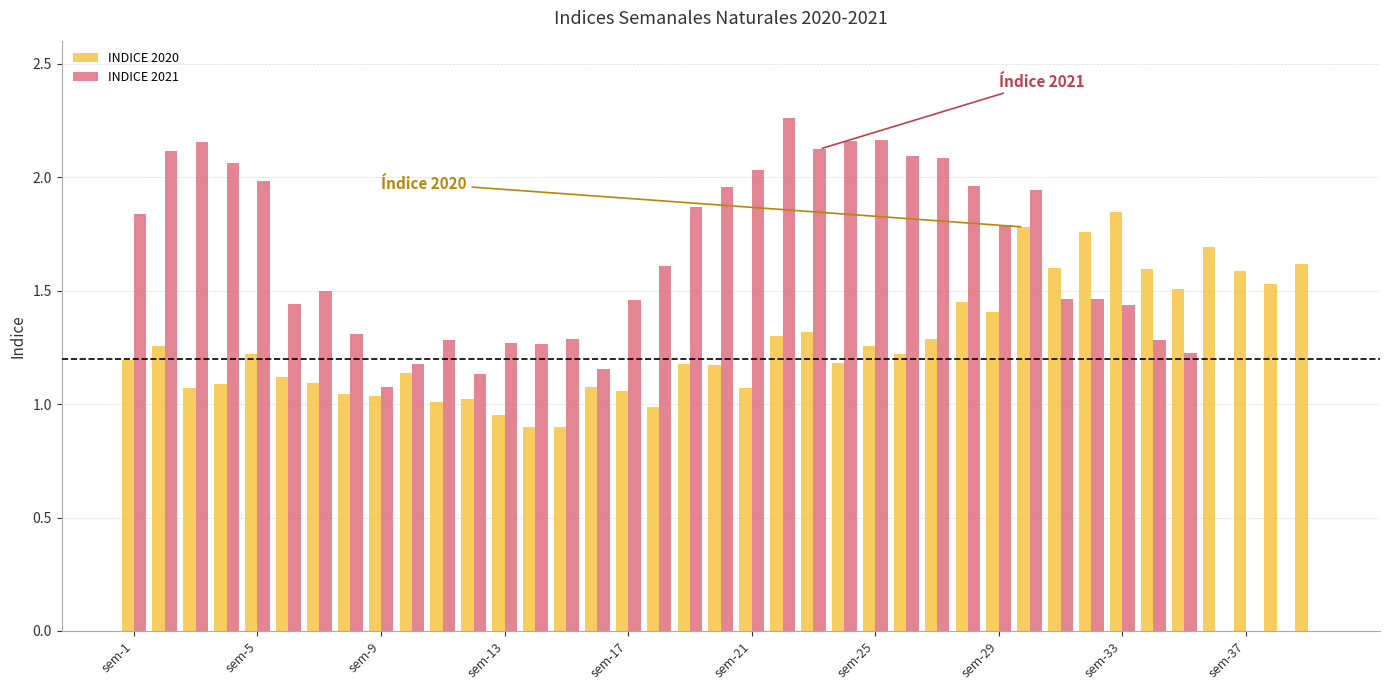

Count the number of data series in this chart.

2